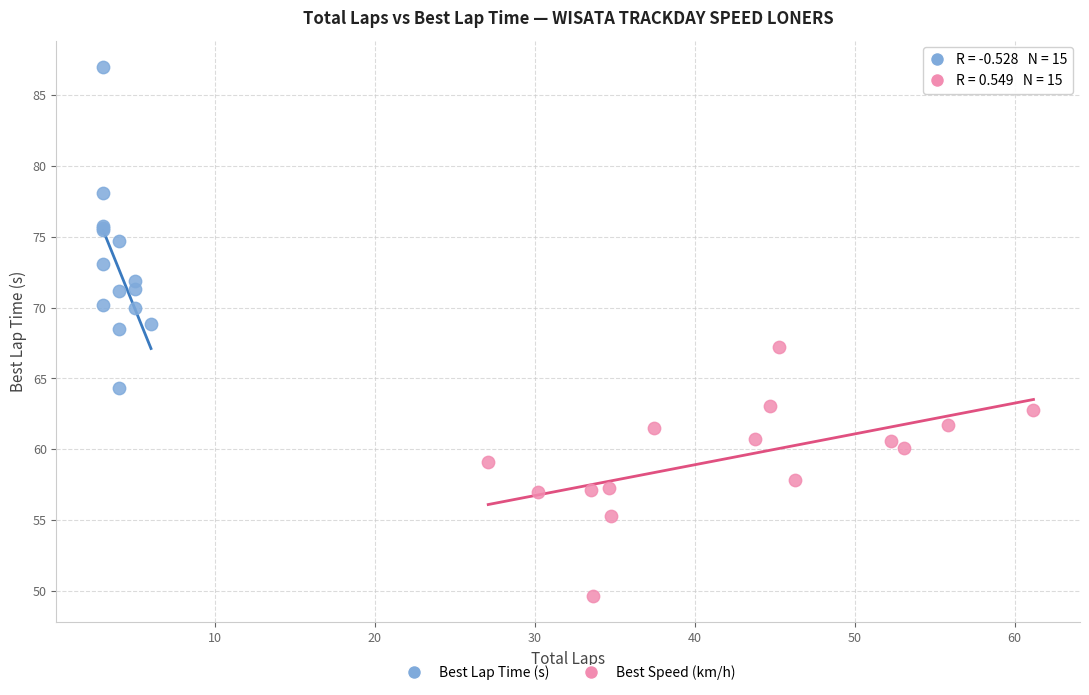

Which series has the widest spread of Y values?

Best Lap Time (s)